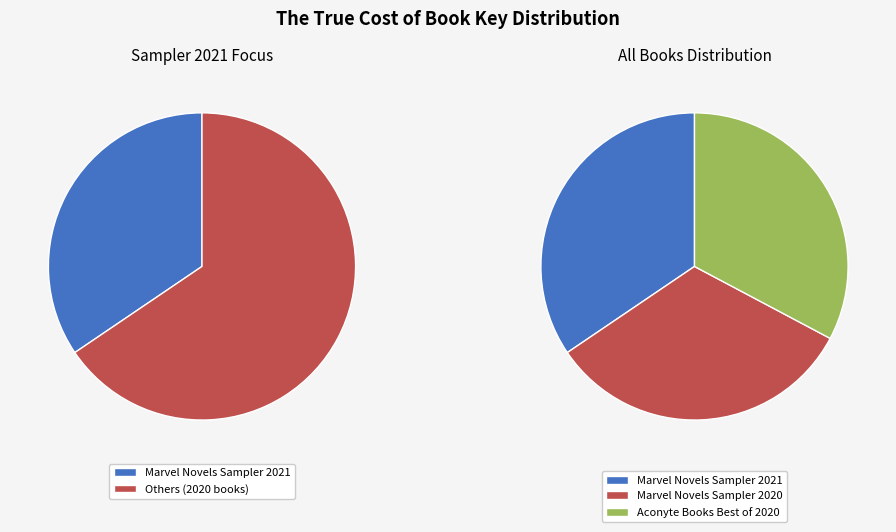

Which category has the biggest portion of the pie?

Marvel Novels Sampler 2021